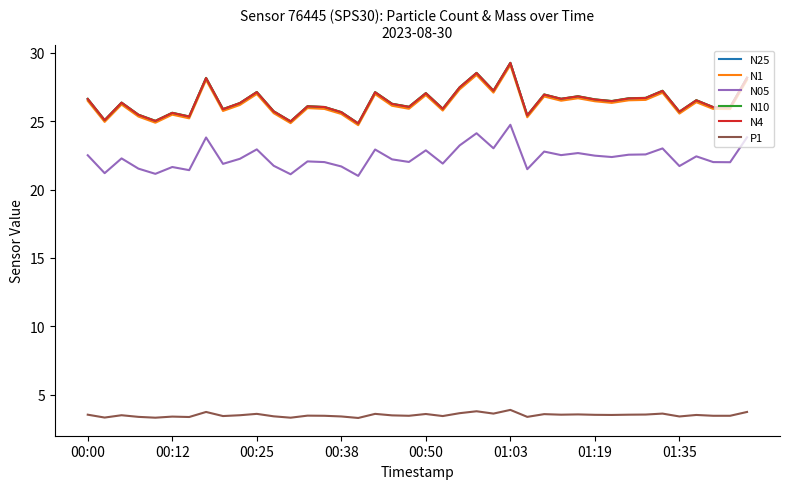

True or false: P1 and N4 cross at least once.

False